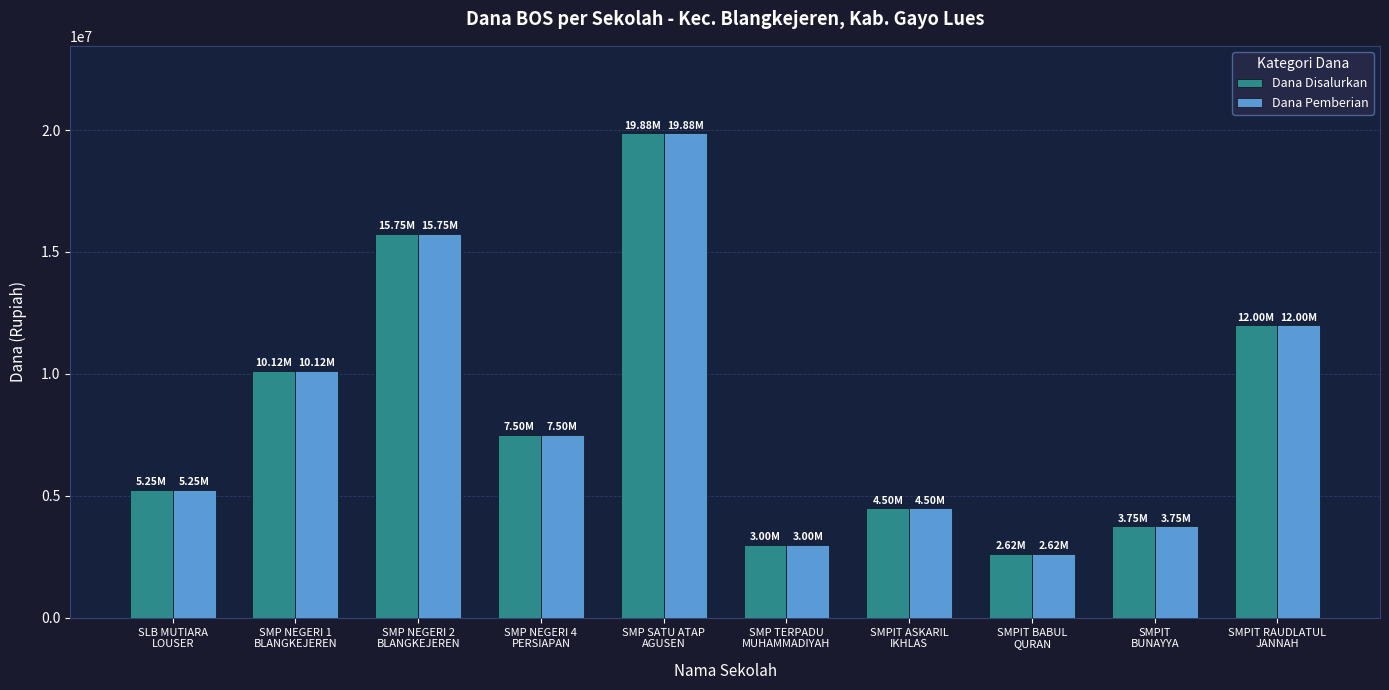

At which label does Dana Pemberian reach its peak?

SMP SATU ATAP
AGUSEN